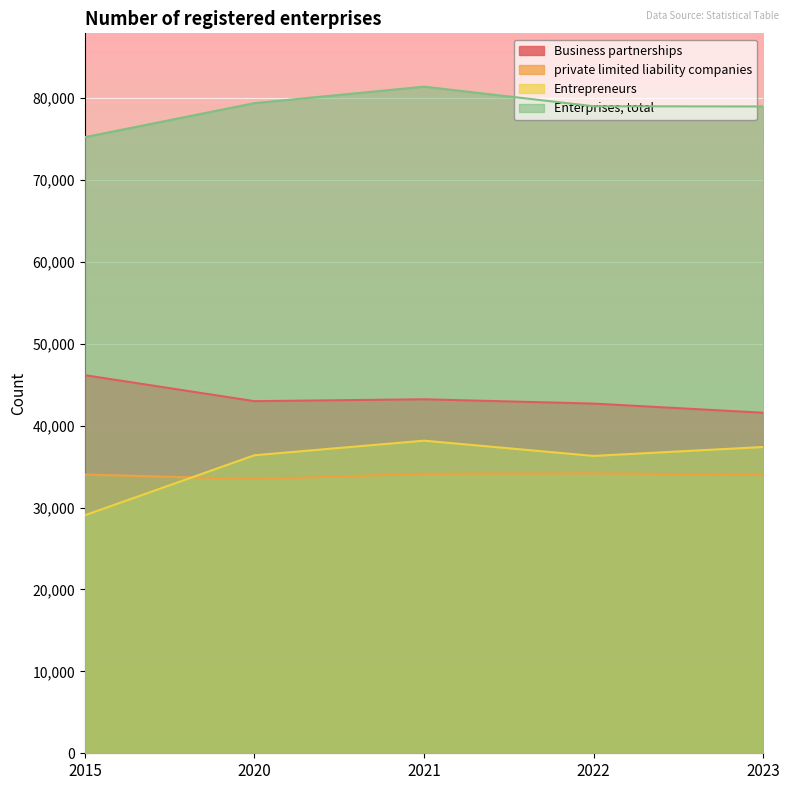

Which series has the largest total across all categories?

Enterprises, total